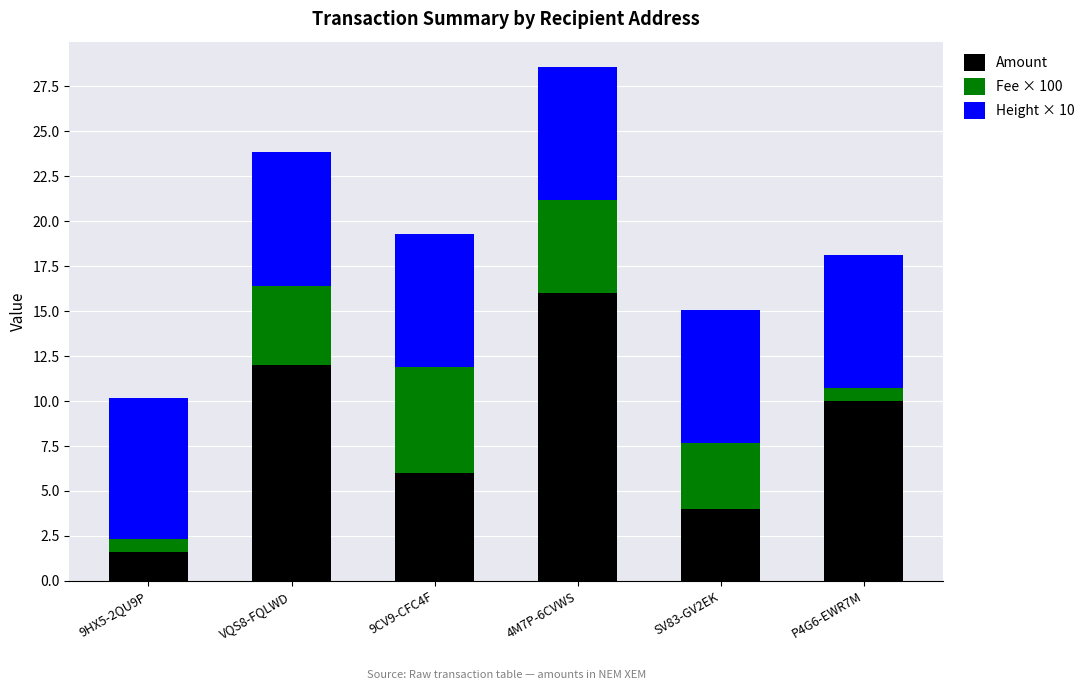

What is the highest value of the Amount series?

16.0